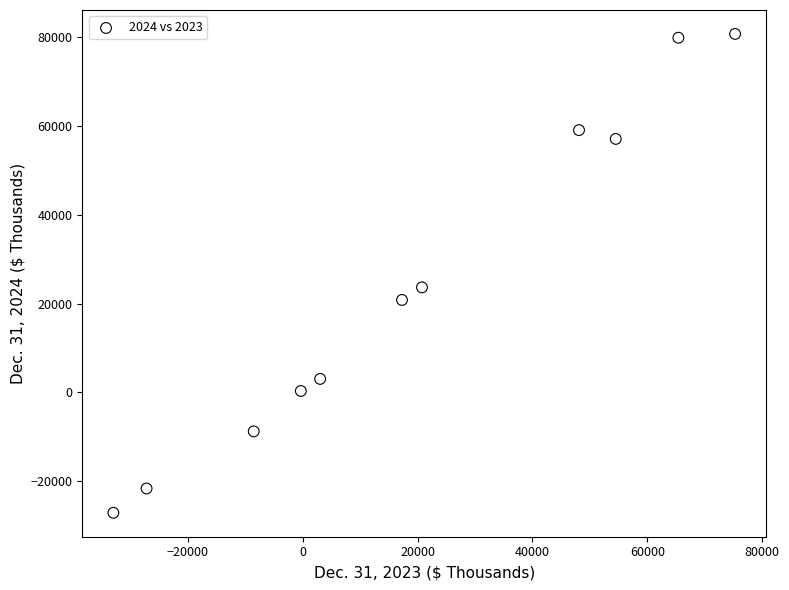

What is the range of X values (max minus min)?

108252